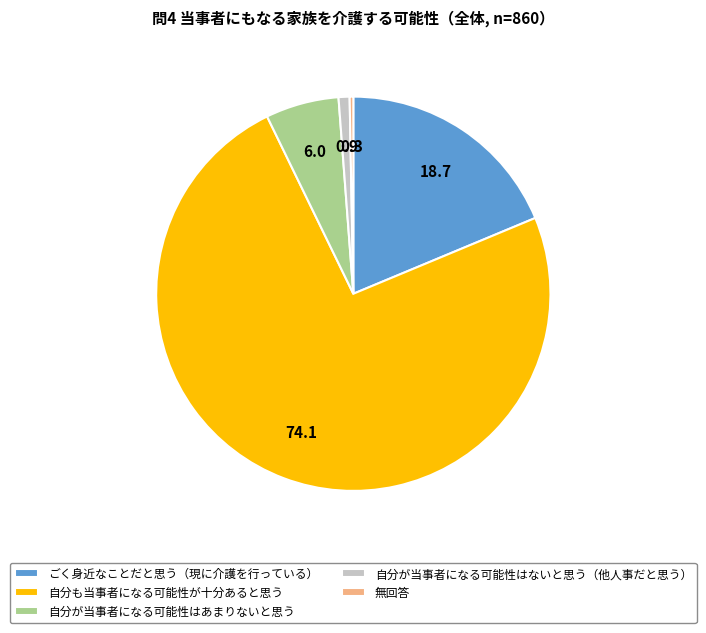

Which category has the biggest portion of the pie?

自分も当事者になる可能性が十分あると思う